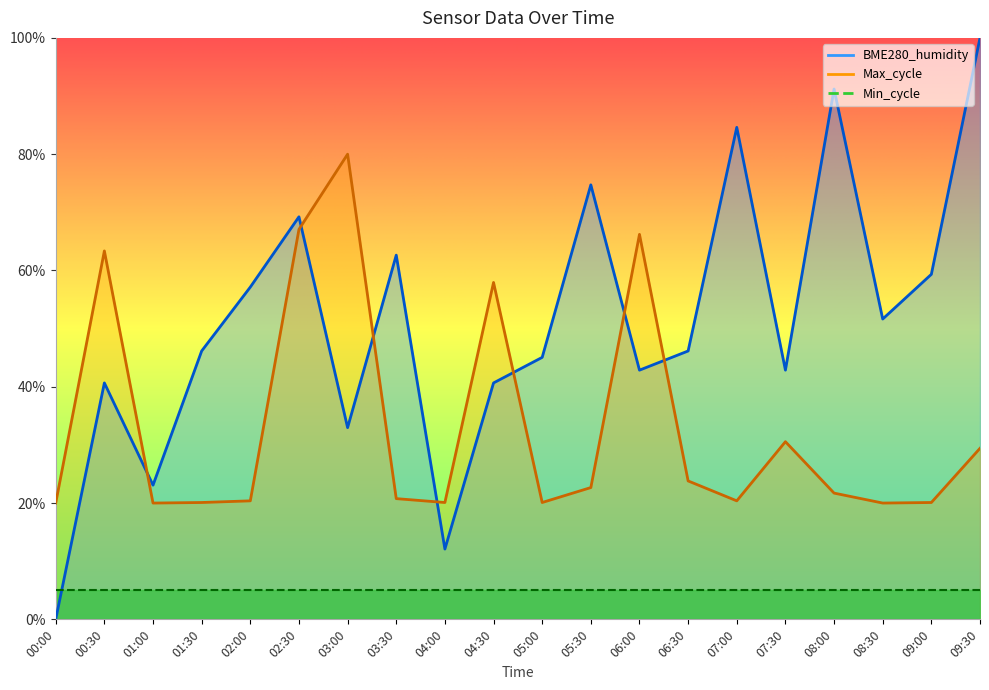

What is the difference between the maximum and minimum values in the Max_cycle series?

60.0